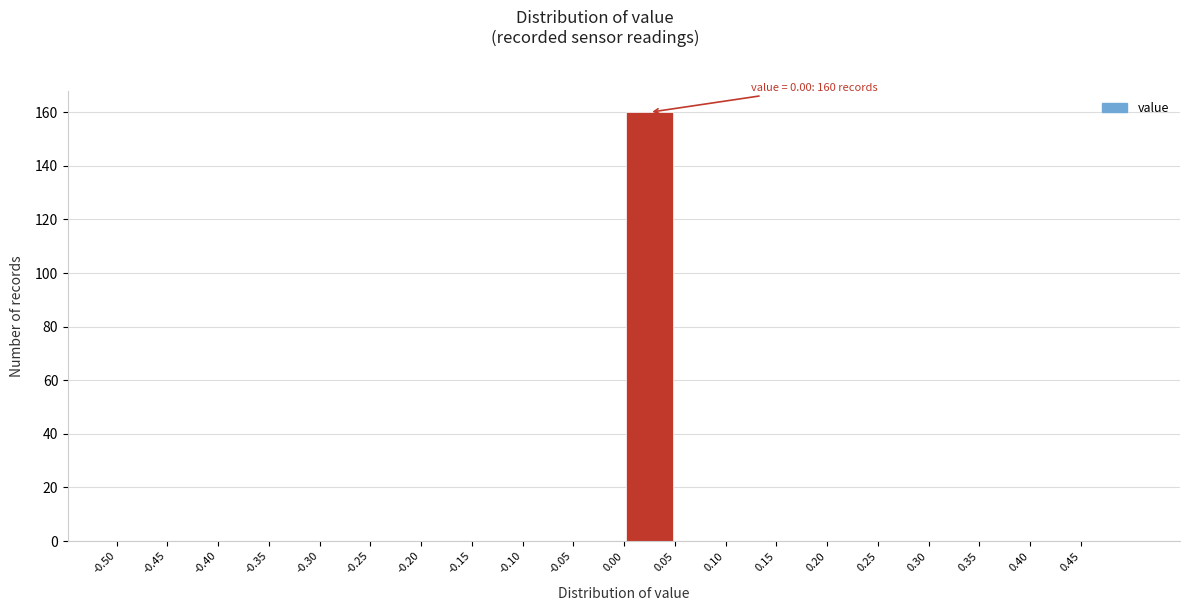

Which range on the x-axis has the tallest bar?

0.00 to 0.05